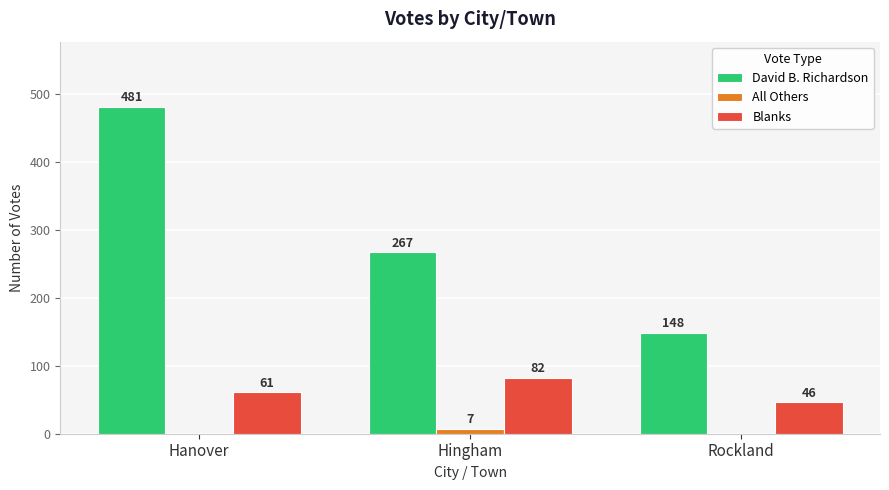

What is the sum of all All Others values?

7